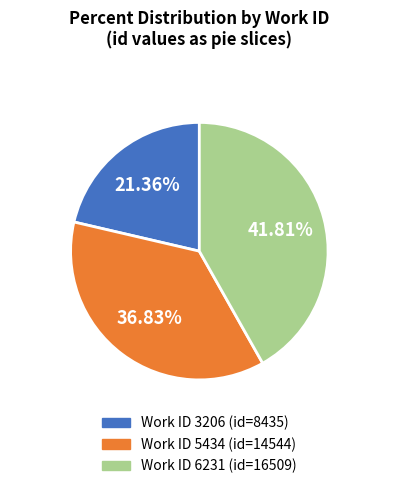

Does any single category account for the majority?

No